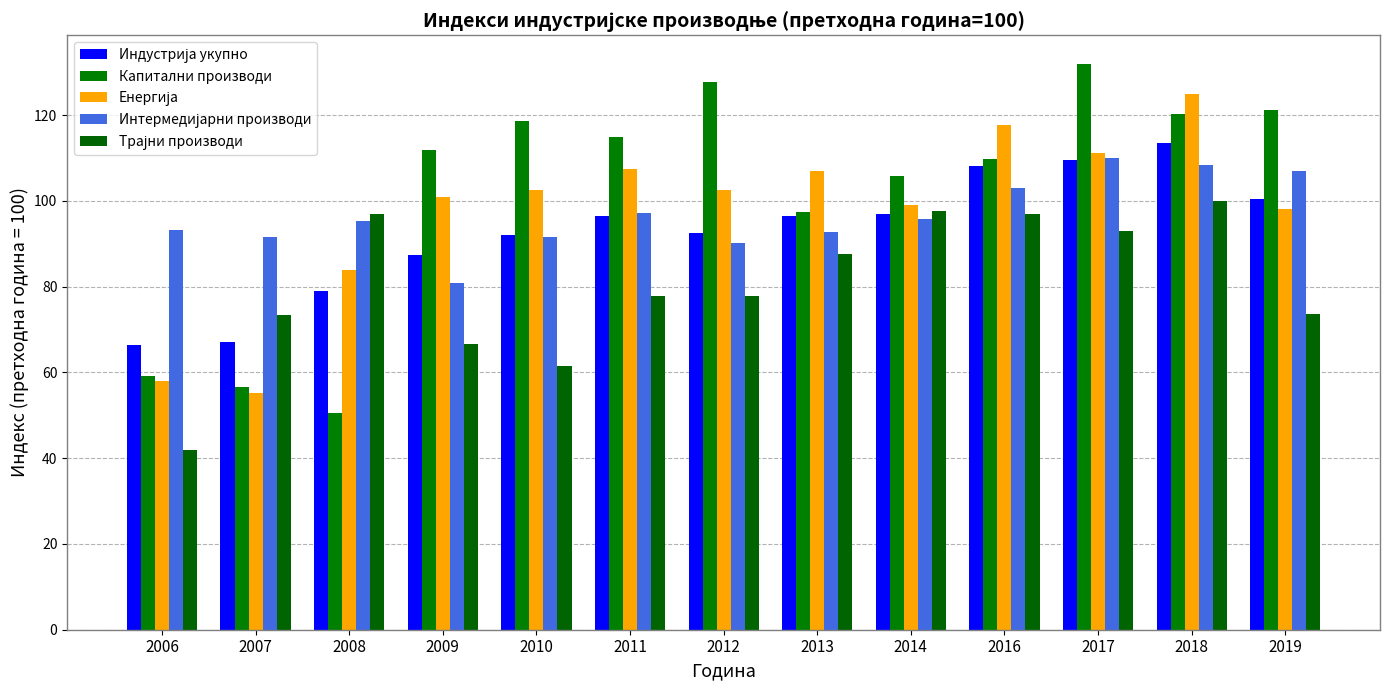

Reading right to left, extract all data points from this chart.

Индустрија укупно: 2019=100.5	2018=113.4	2017=109.5	2016=108.1	2014=97.0	2013=96.4	2012=92.6	2011=96.5	2010=92.1	2009=87.4	2008=78.9	2007=67.0	2006=66.3
Капитални производи: 2019=121.1	2018=120.2	2017=132.0	2016=109.8	2014=105.7	2013=97.5	2012=127.8	2011=114.9	2010=118.6	2009=111.8	2008=50.6	2007=56.7	2006=59.2
Енергија: 2019=98.1	2018=124.9	2017=111.1	2016=117.7	2014=99.0	2013=107.0	2012=102.6	2011=107.4	2010=102.5	2009=101.0	2008=83.9	2007=55.2	2006=57.9
Интермедијарни производи: 2019=106.9	2018=108.4	2017=110.0	2016=102.9	2014=95.7	2013=92.7	2012=90.1	2011=97.2	2010=91.5	2009=80.8	2008=95.4	2007=91.5	2006=93.1
Трајни производи: 2019=73.7	2018=99.9	2017=93.0	2016=97.0	2014=97.7	2013=87.5	2012=77.9	2011=77.8	2010=61.5	2009=66.7	2008=97.0	2007=73.3	2006=42.0